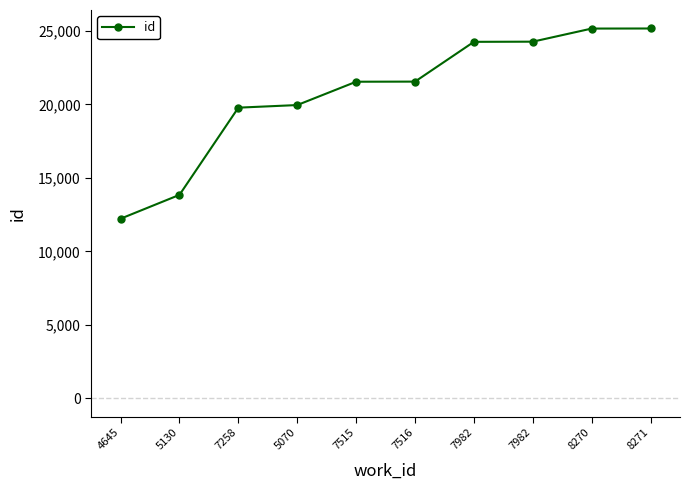

Count the number of categories in the chart.

10